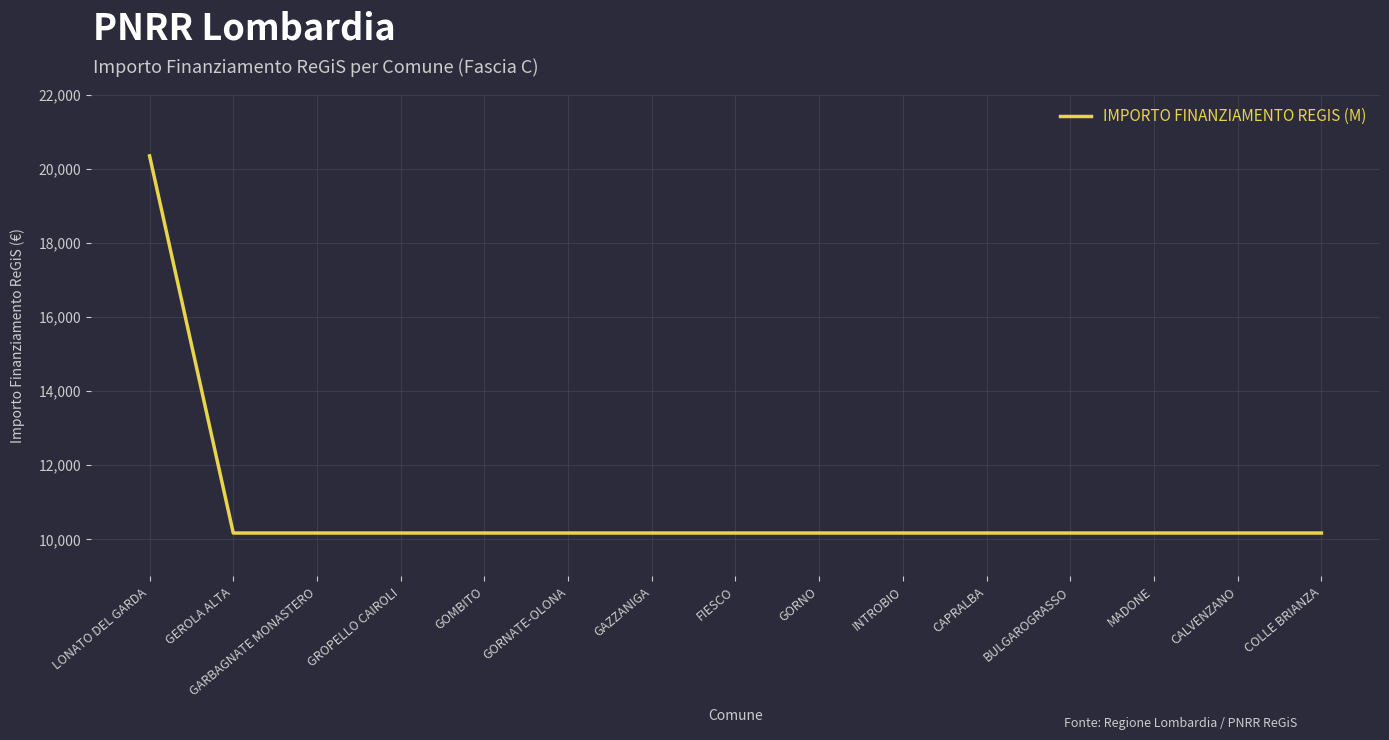

The chart shows a value of 10172 at GEROLA ALTA. True or false?

True